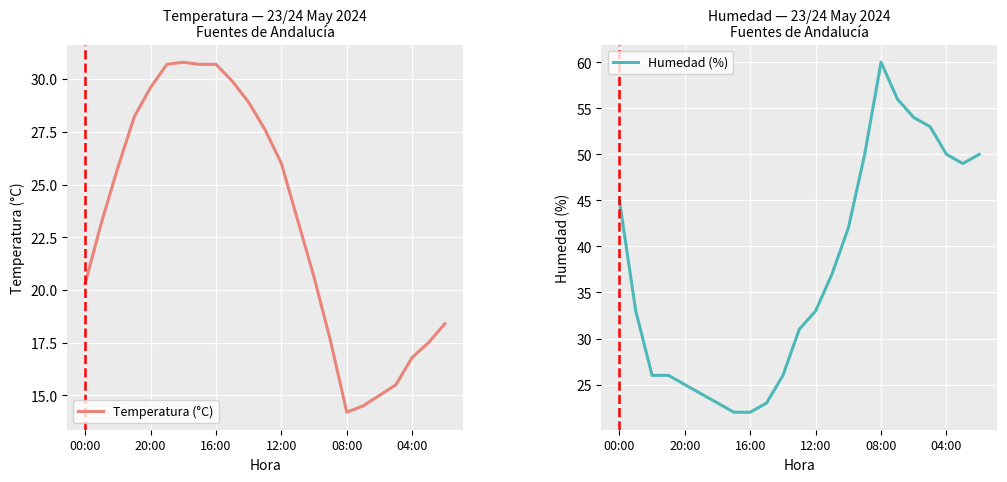

True or false: Temperatura (°C) has a value of 12.1 at 00:00.

False